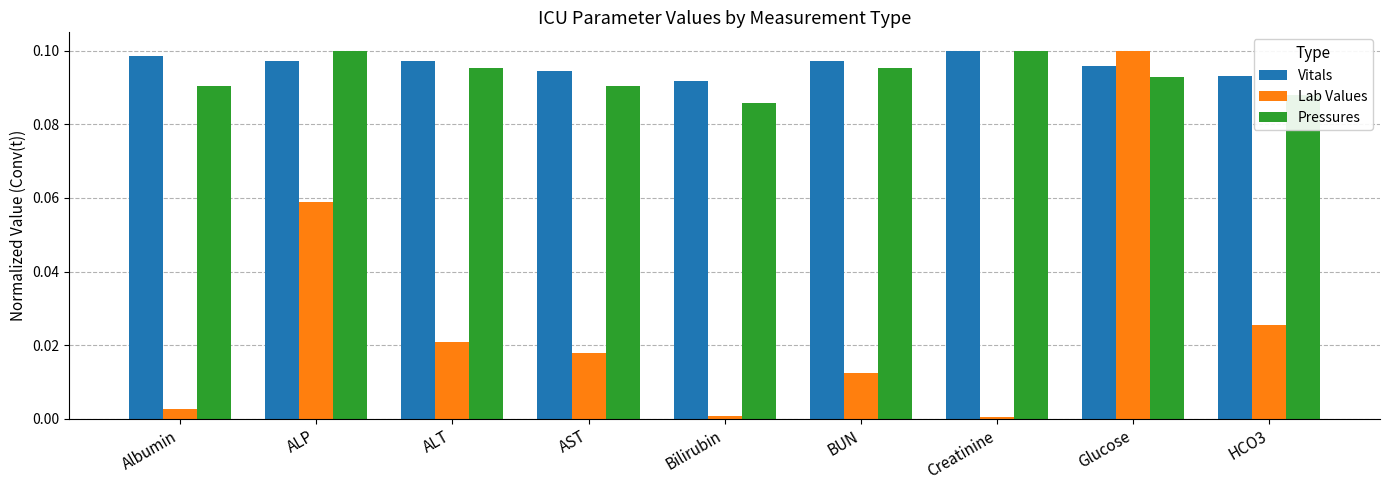

At which category is the sum across all series the highest?

Glucose